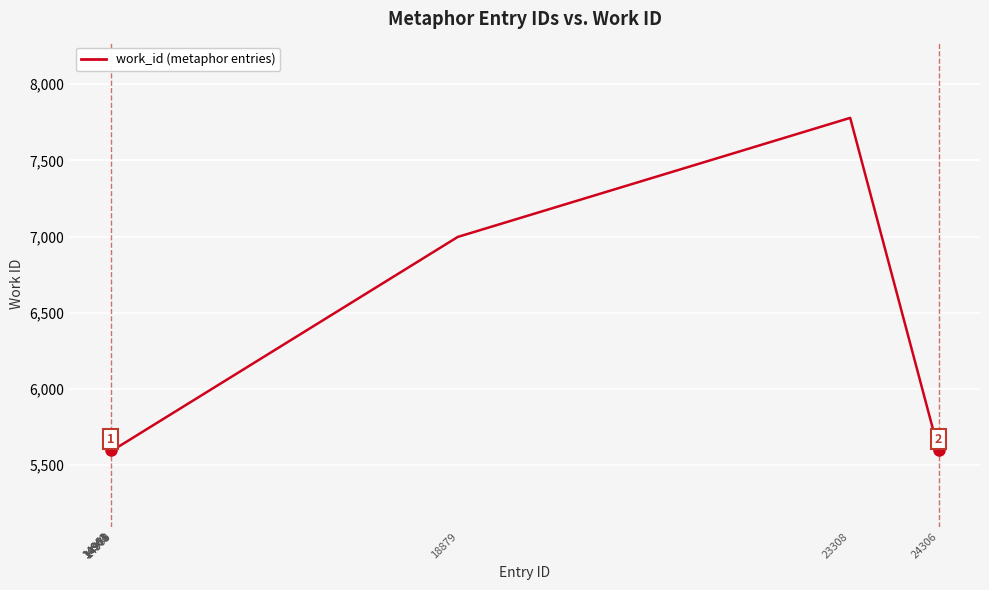

What is the sum of the values at 14963 and 14975?

11196